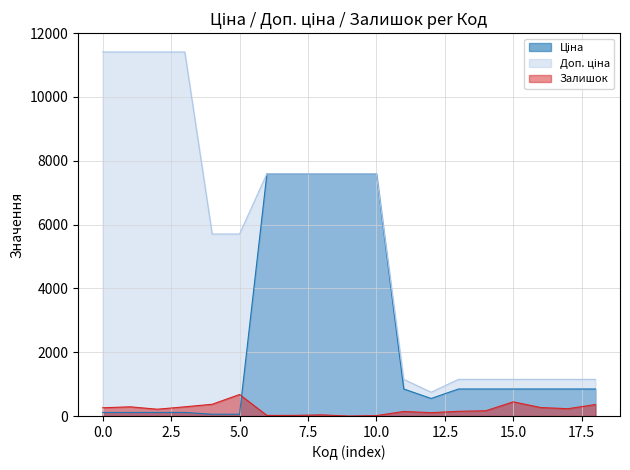

How many data points does each series have?

19